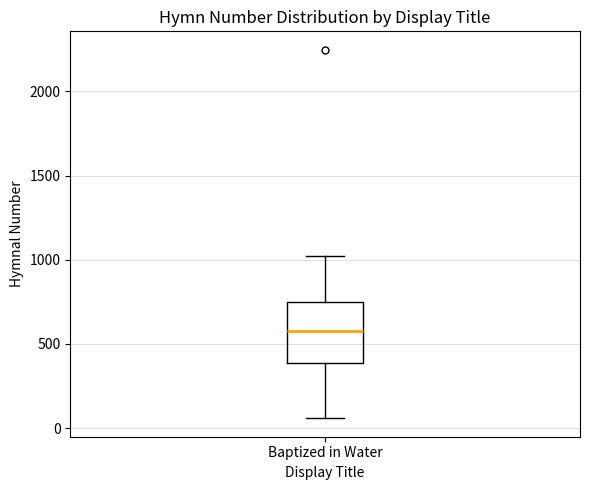

Read this box plot against the y-axis: the position of the median line, the range covered by the box, and the ends of both whiskers. The values are not printed on the chart, so give them approximately, as read against the axis.

median 600, box 400 to 750, whiskers 50 to 1000